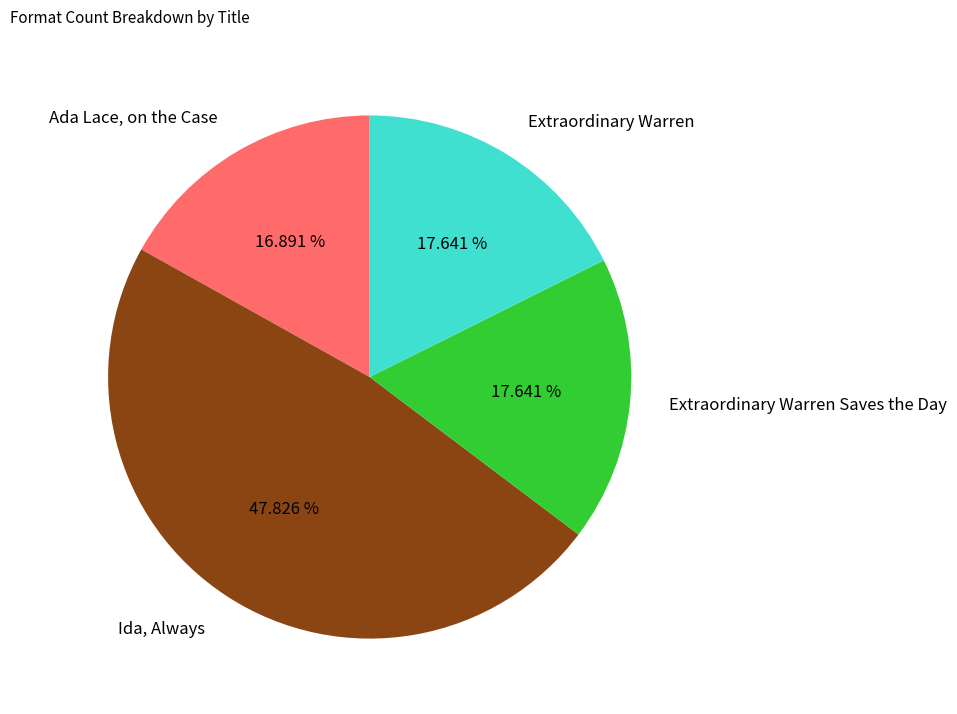

To the nearest percent, what is the average slice percentage?

25%